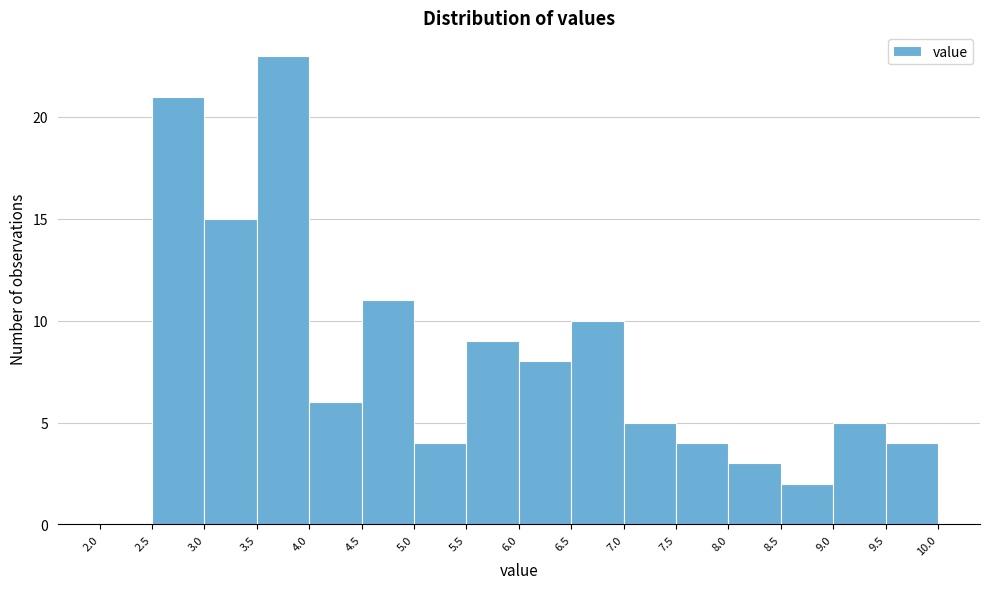

Reading left to right, transcribe this chart: for each bar, give the range it covers on the x-axis and its height. The values are not printed on the chart, so give them approximately, as read against the axis.

2.0 to 2.5: 0
2.5 to 3.0: 21
3.0 to 3.5: 15
3.5 to 4.0: 23
4.0 to 4.5: 6
4.5 to 5.0: 11
5.0 to 5.5: 4
5.5 to 6.0: 9
6.0 to 6.5: 8
6.5 to 7.0: 10
7.0 to 7.5: 5
7.5 to 8.0: 4
8.0 to 8.5: 3
8.5 to 9.0: 2
9.0 to 9.5: 5
9.5 to 10.0: 4